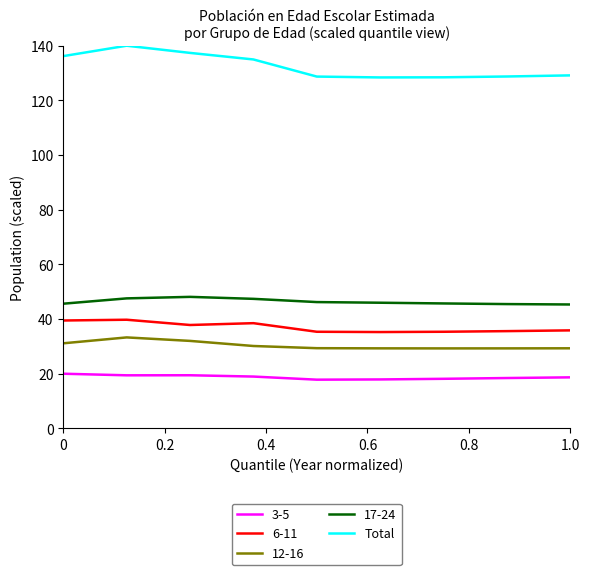

Which series has the widest spread of values?

Total